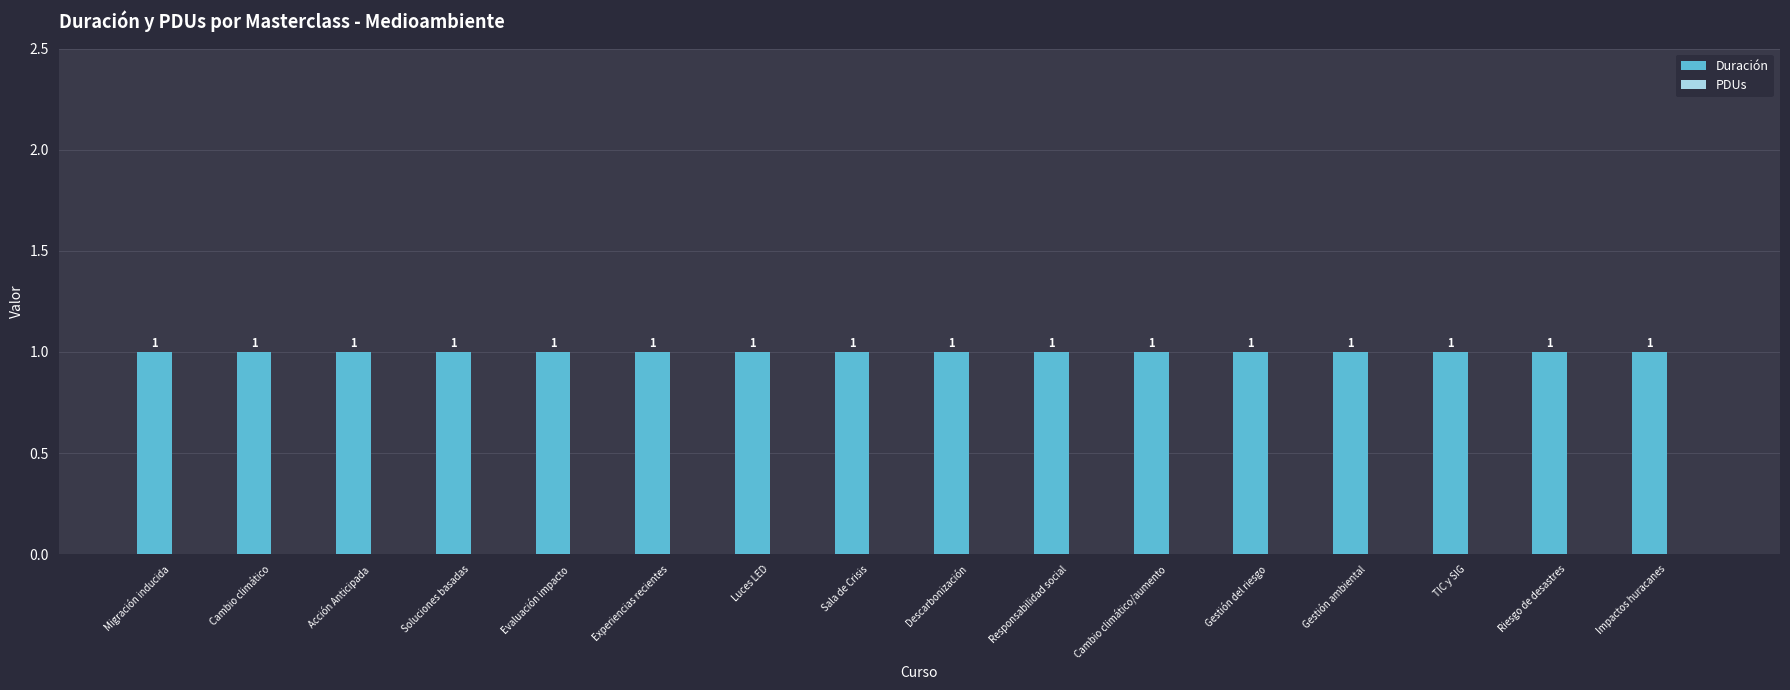

What is the lowest value of the Duración series?

1